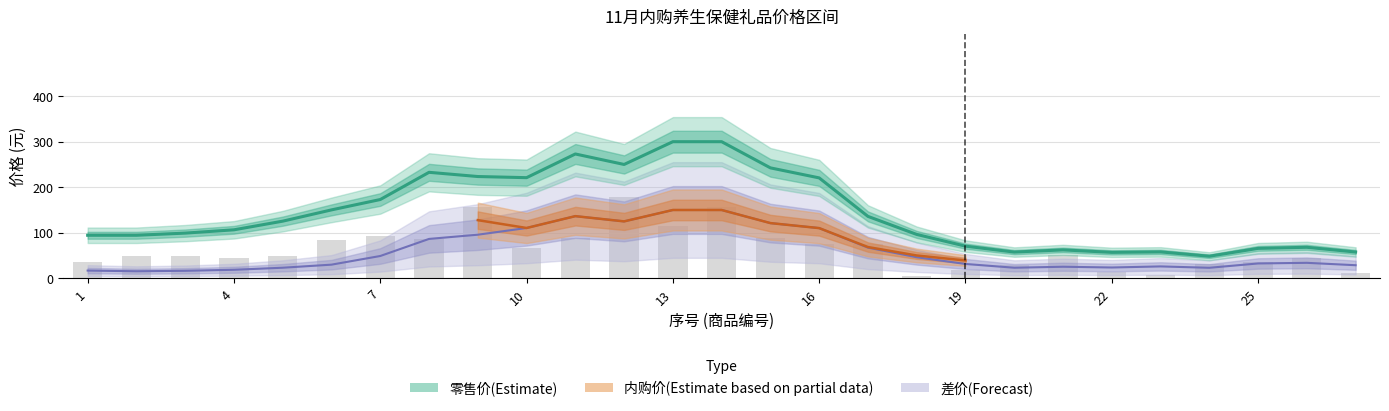

Which series has the widest spread of values?

零售价(Estimate)